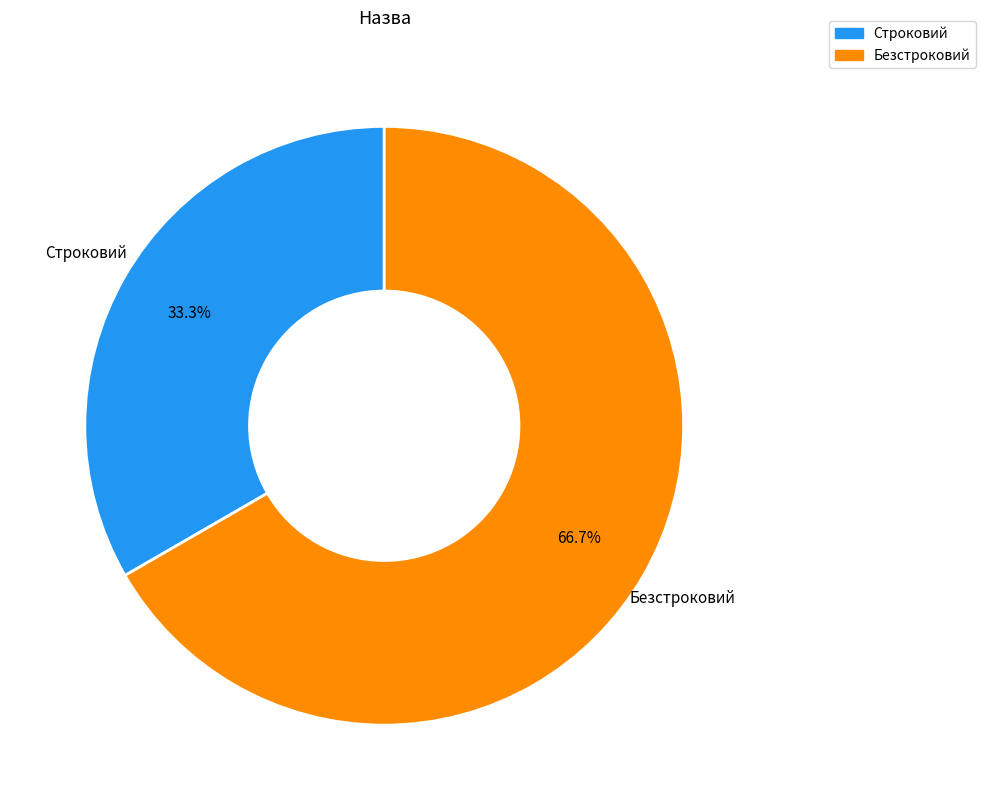

Which category has the biggest portion of the pie?

Безстроковий